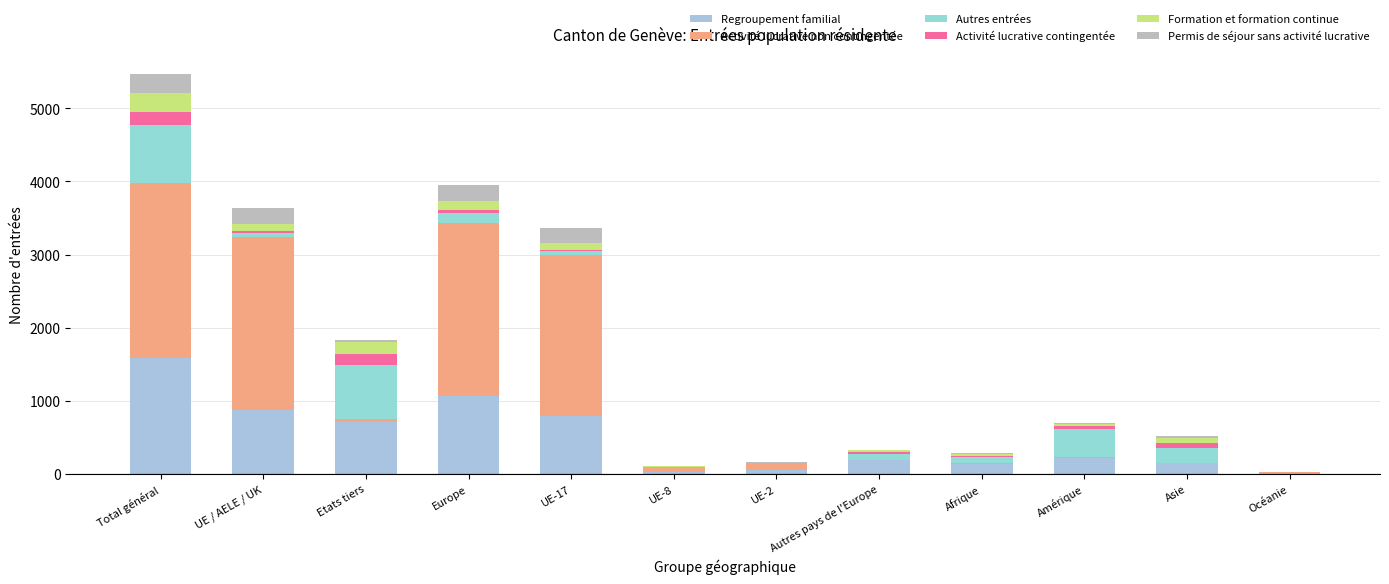

How many series are shown in this chart?

6